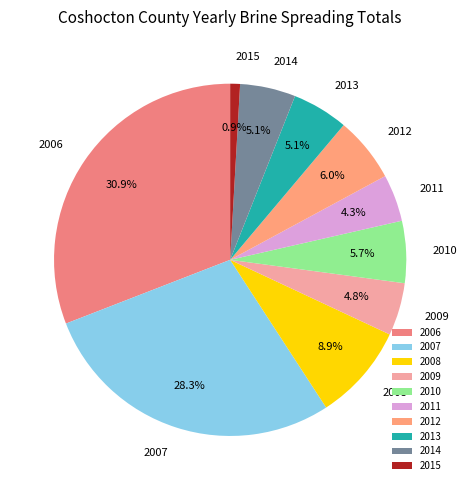

What is the ratio of the value at 2014 to the value at 2012?

0.9